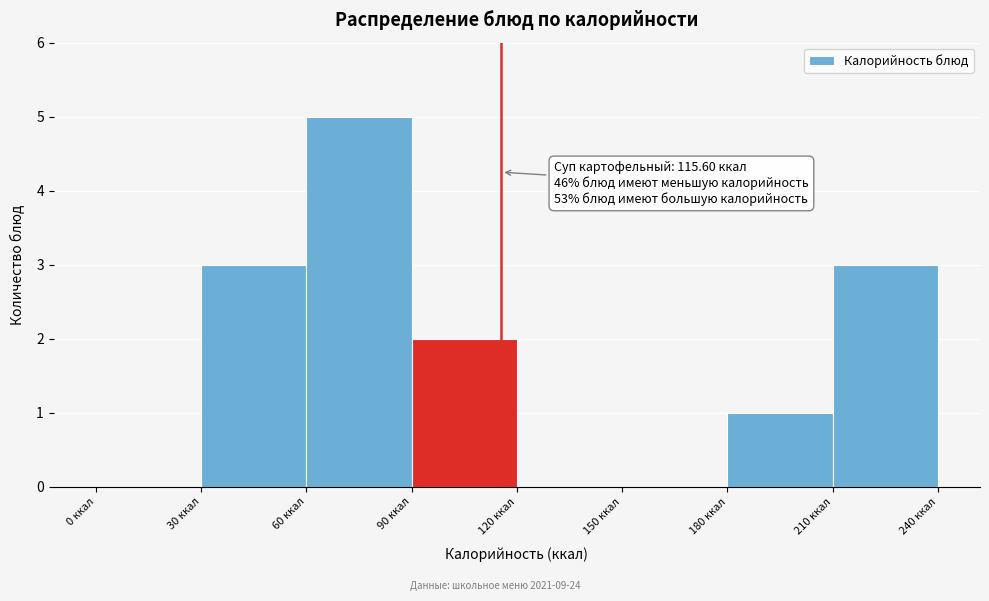

Which range on the x-axis has the tallest bar?

60 to 90